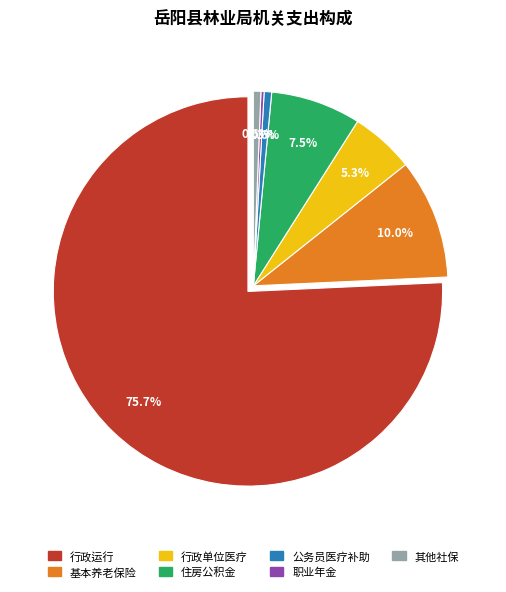

Approximately how many times larger is the value at 其他社会保障和就业支出(424001) compared to 公务员医疗补助(424001)?

1.0